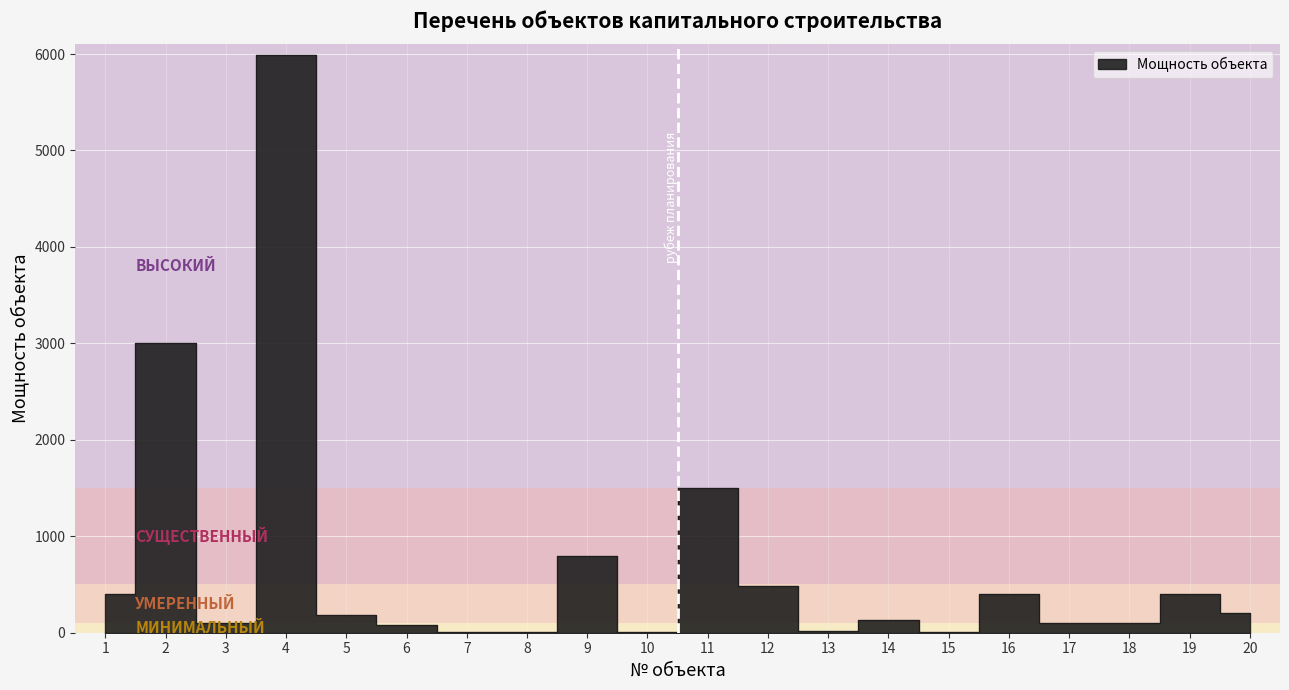

Count the number of categories in the chart.

20